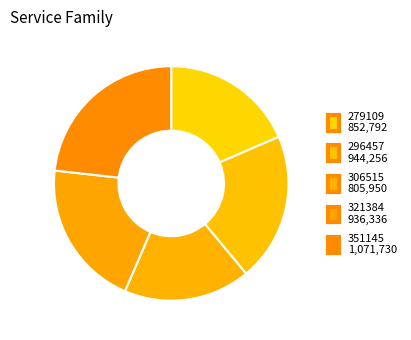

Count the number of slices in the pie.

5